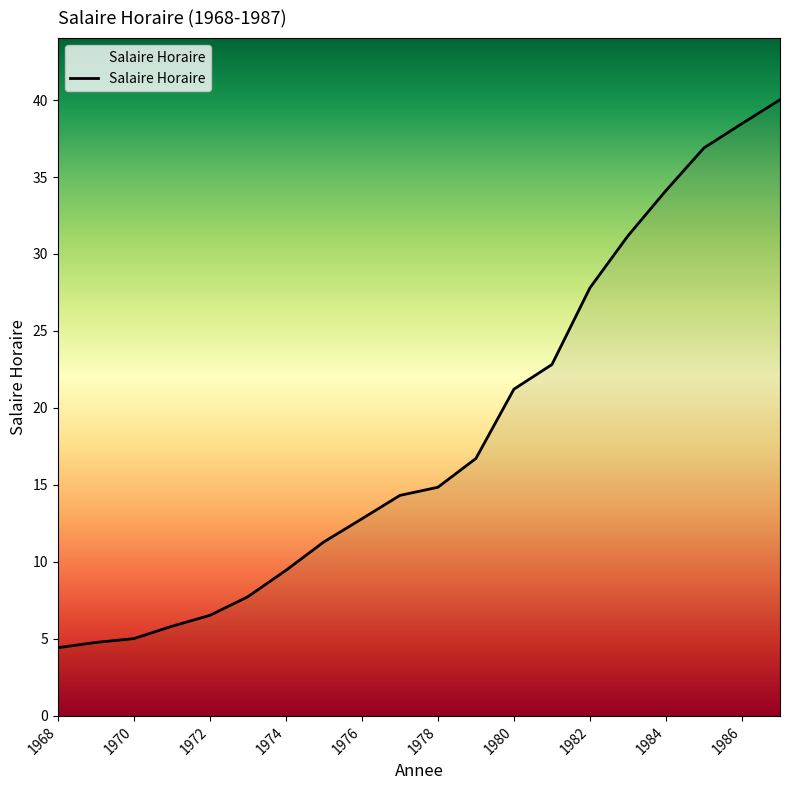

What is the maximum value shown in the chart?

40.0